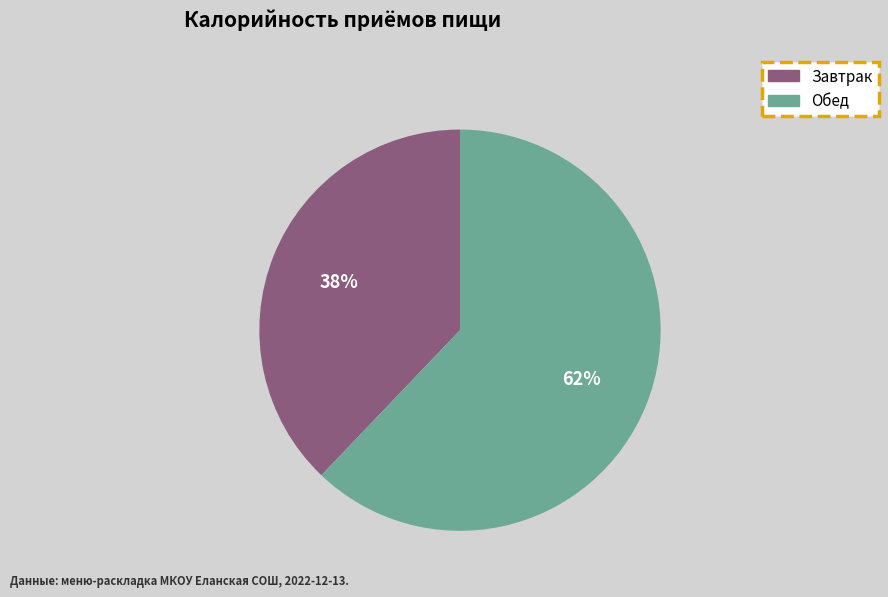

Which has a higher value, Завтрак or Обед?

Обед